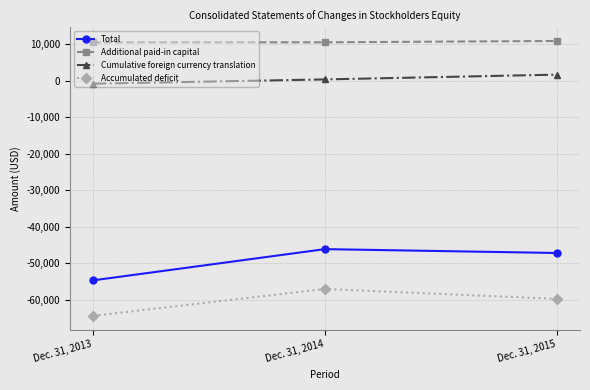

Rank the categories by Additional paid-in capital value from lowest to highest.

Dec. 31, 2013, Dec. 31, 2014, Dec. 31, 2015